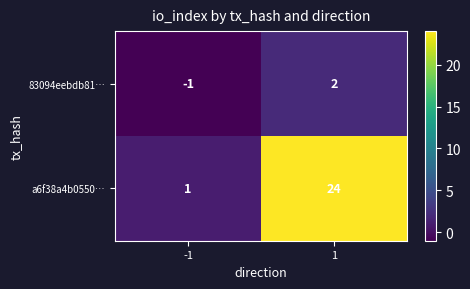

At which category does the chart reach its minimum across all series?

-1